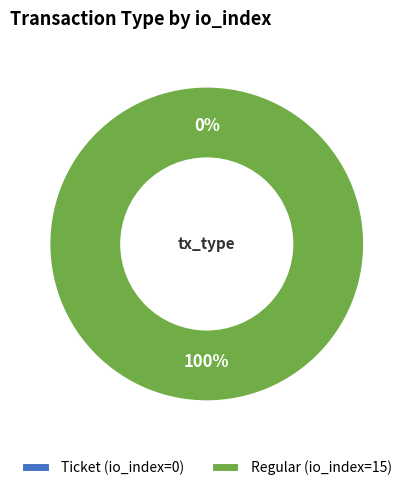

What is the majority slice?

Regular